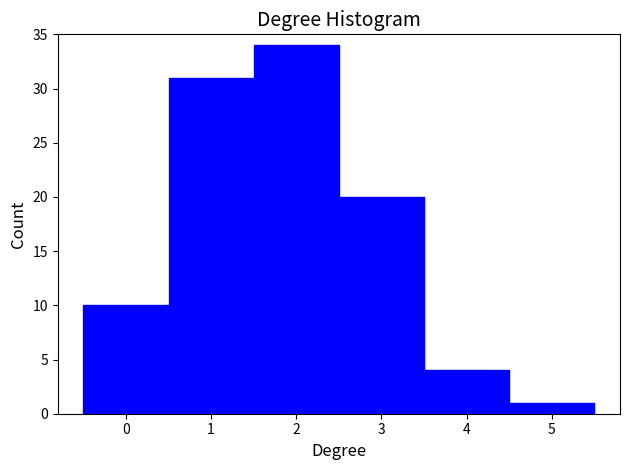

What is the height of the bar covering 0.5 to 1.5 on the x-axis? The values are not printed on the chart, so give them approximately, as read against the axis.

31